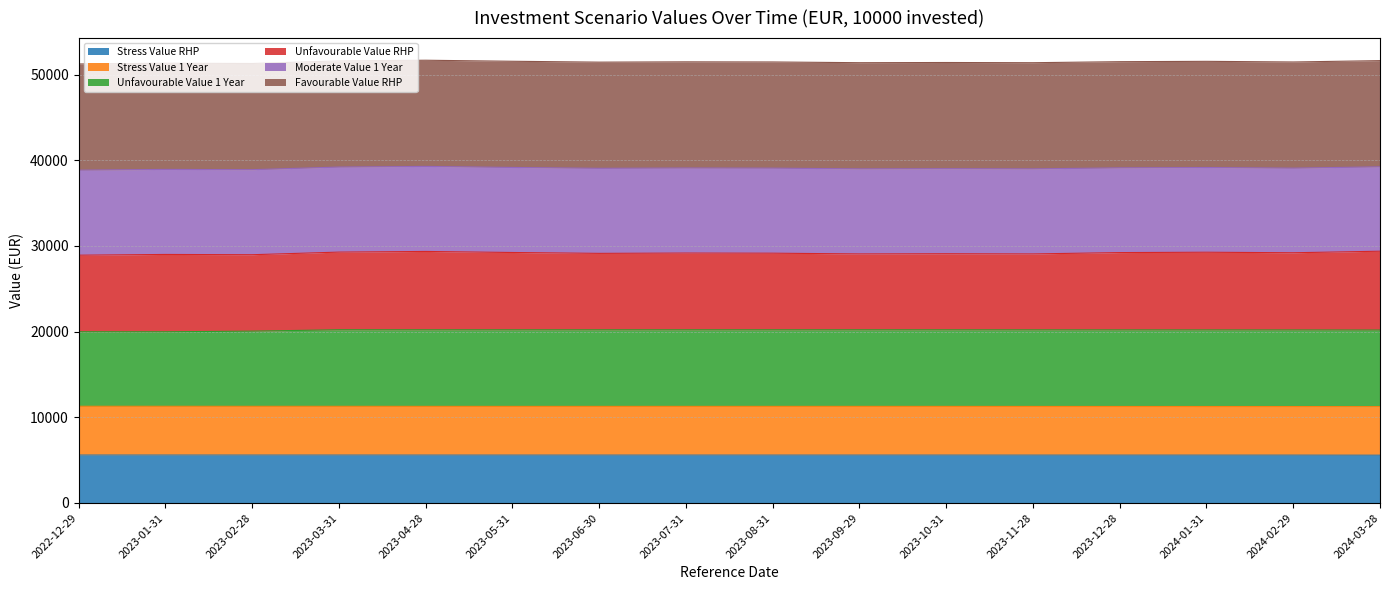

What position from the right is 2023-02-28?

14